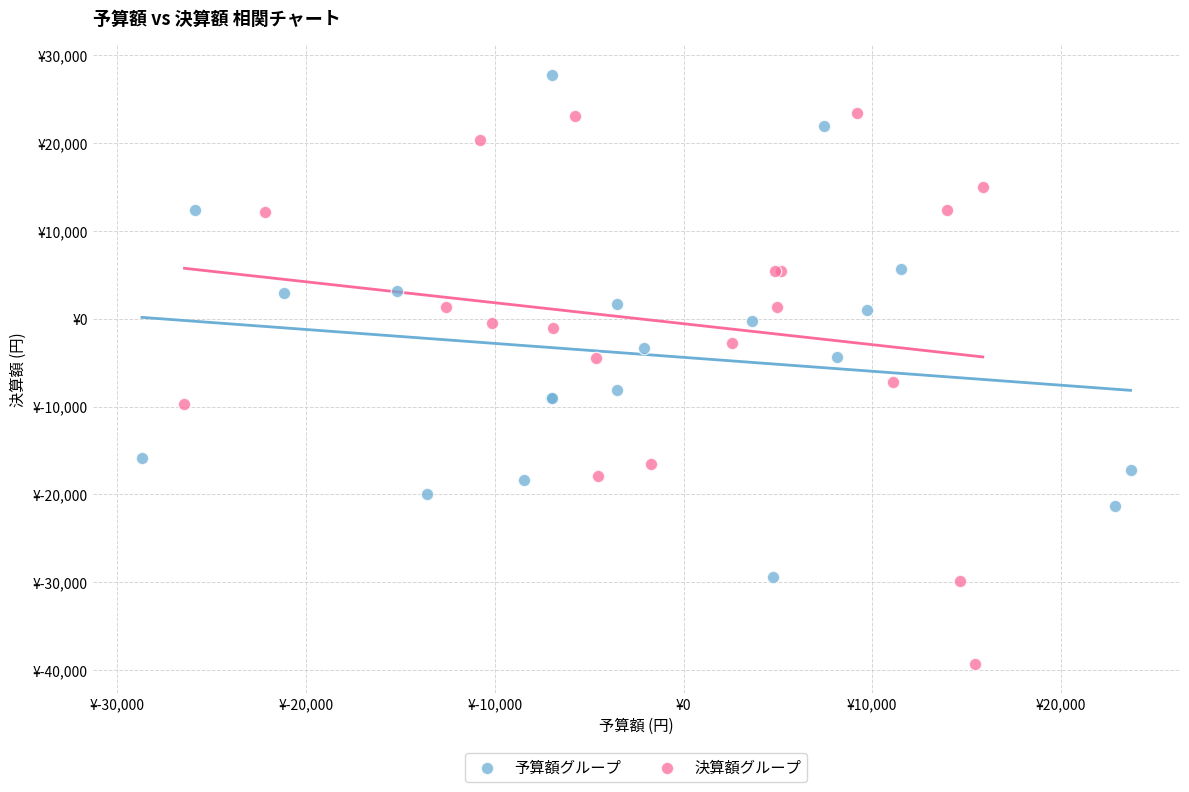

Which series reaches the maximum Y coordinate?

予算額グループ